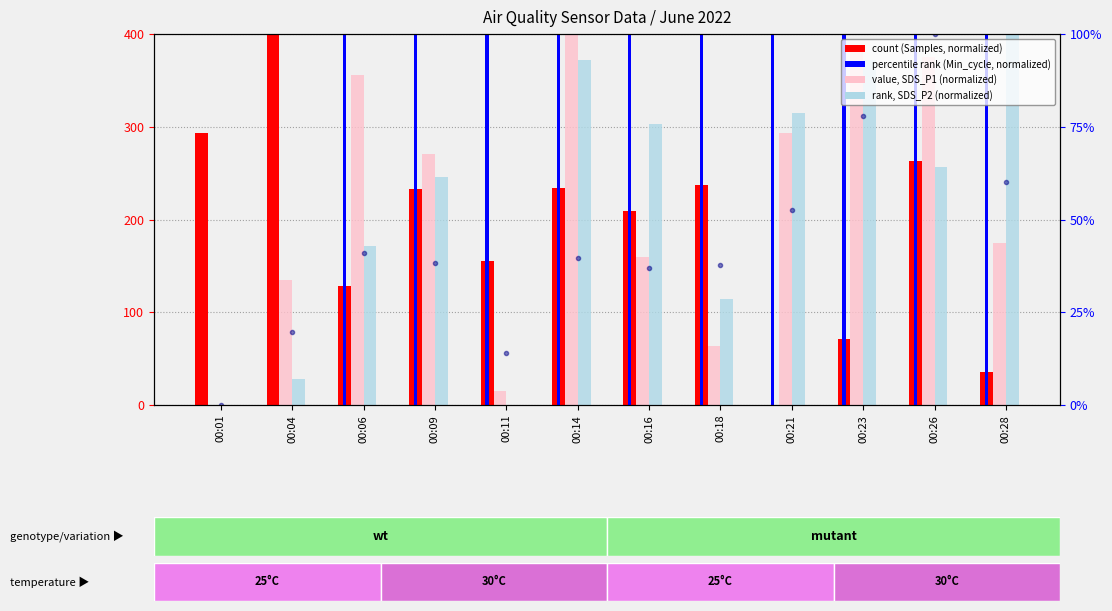

The value of value, SDS_P1 (normalized) at 00:04 is 134.7. True or false?

True